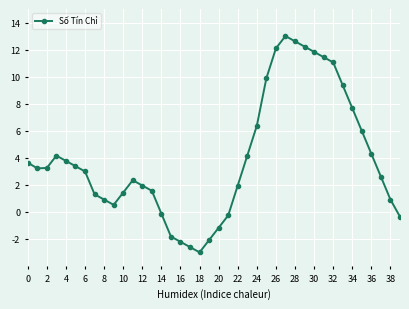

What is the greatest value displayed?

13.0